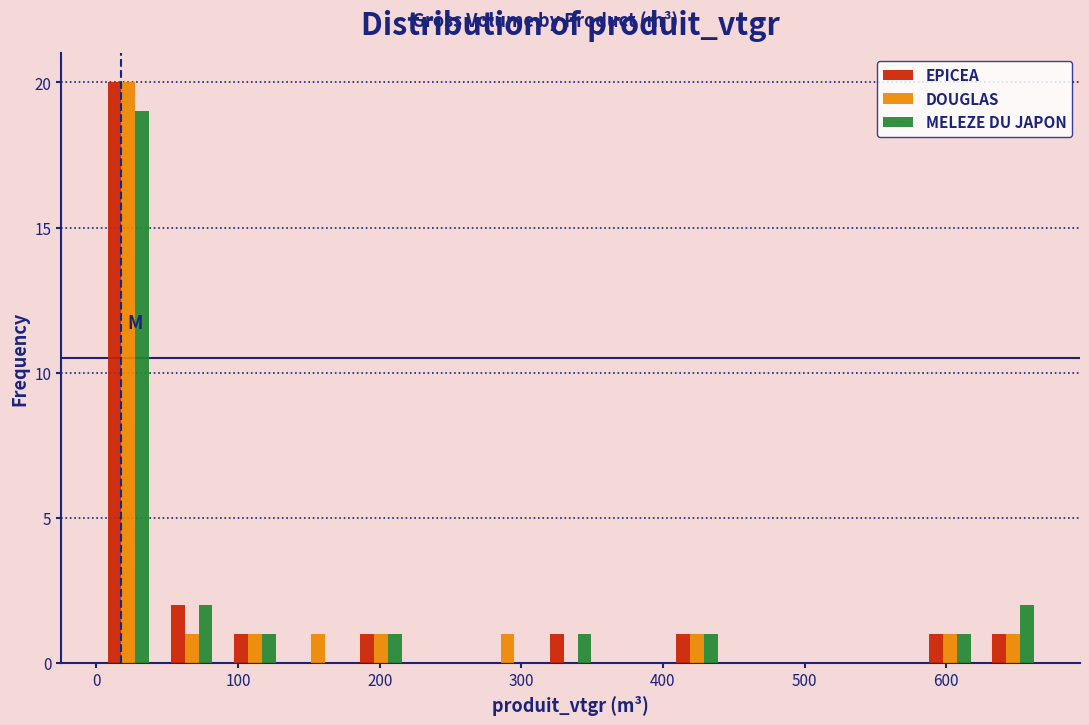

Reading left to right, transcribe this chart: for each range on the x-axis, give the height of each series' bar. Neither the bar edges nor the heights are printed on the chart, so give them approximately, as read against the axes.

0 to 40: EPICEA=20	DOUGLAS=20	MELEZE DU JAPON=19
40 to 90: EPICEA=2	DOUGLAS=1	MELEZE DU JAPON=2
90 to 130: EPICEA=1	DOUGLAS=1	MELEZE DU JAPON=1
130 to 180: EPICEA=0	DOUGLAS=1	MELEZE DU JAPON=0
180 to 220: EPICEA=1	DOUGLAS=1	MELEZE DU JAPON=1
220 to 270: EPICEA=0	DOUGLAS=0	MELEZE DU JAPON=0
270 to 310: EPICEA=0	DOUGLAS=1	MELEZE DU JAPON=0
310 to 360: EPICEA=1	DOUGLAS=0	MELEZE DU JAPON=1
360 to 400: EPICEA=0	DOUGLAS=0	MELEZE DU JAPON=0
400 to 450: EPICEA=1	DOUGLAS=1	MELEZE DU JAPON=1
450 to 490: EPICEA=0	DOUGLAS=0	MELEZE DU JAPON=0
490 to 540: EPICEA=0	DOUGLAS=0	MELEZE DU JAPON=0
540 to 580: EPICEA=0	DOUGLAS=0	MELEZE DU JAPON=0
580 to 620: EPICEA=1	DOUGLAS=1	MELEZE DU JAPON=1
620 to 670: EPICEA=1	DOUGLAS=1	MELEZE DU JAPON=2